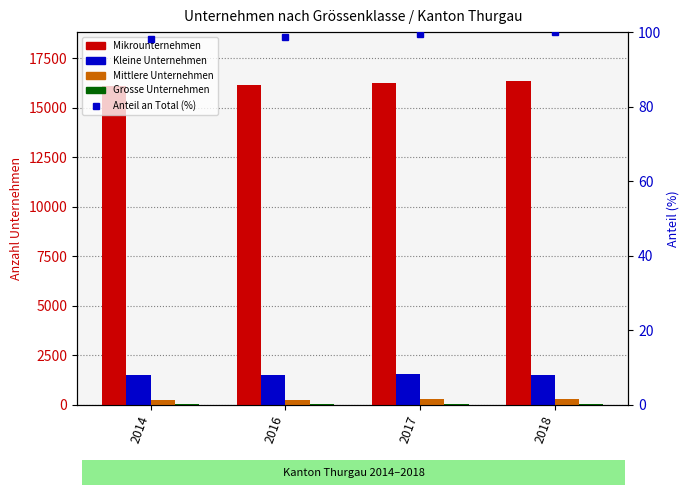

How many data points in Kleine Unternehmen are above 1509?

1